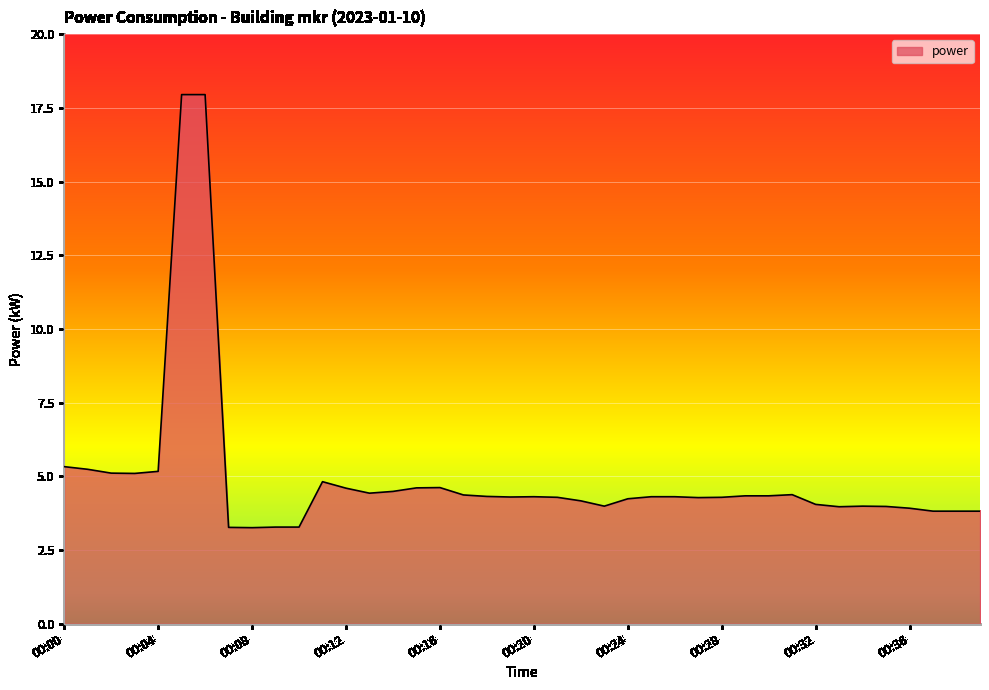

What is the minimum value shown in the chart?

3.3